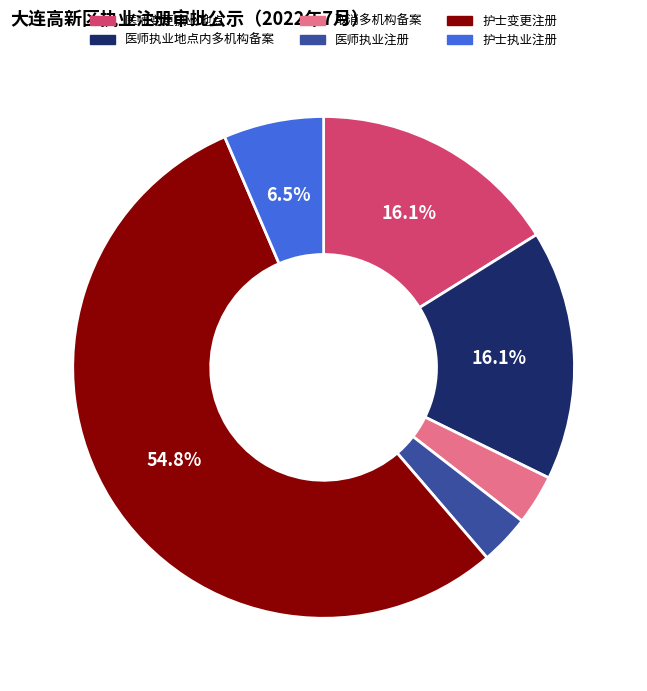

To the nearest percent, what is the combined percentage of 医师执业地点内多机构备案 and 医师变更执业地点?

32%